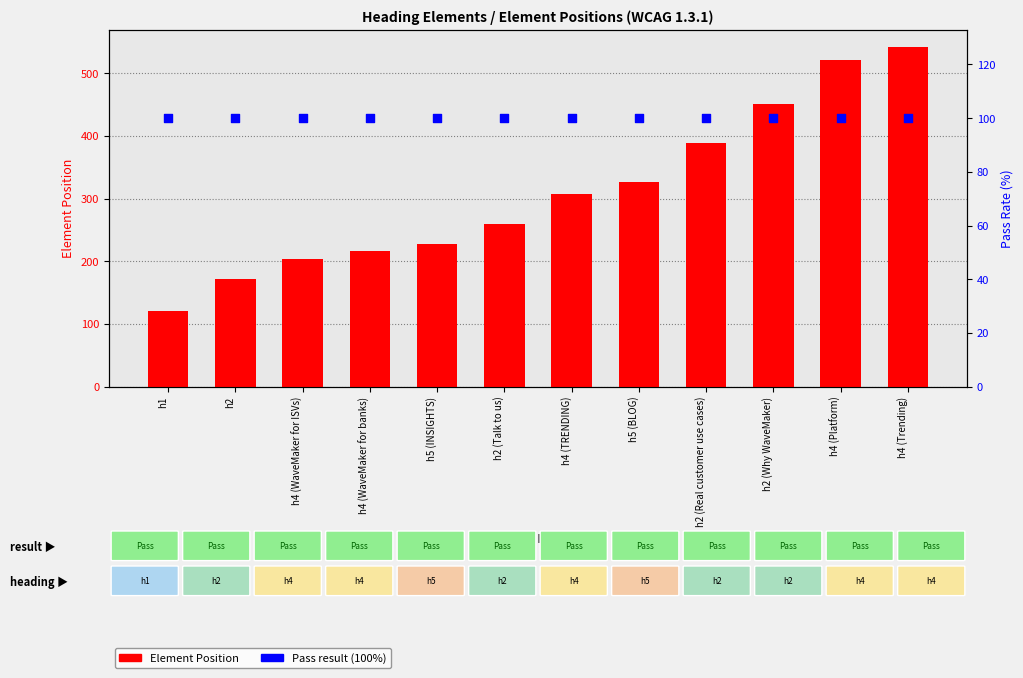

Which series has the largest total across all categories?

Element Position